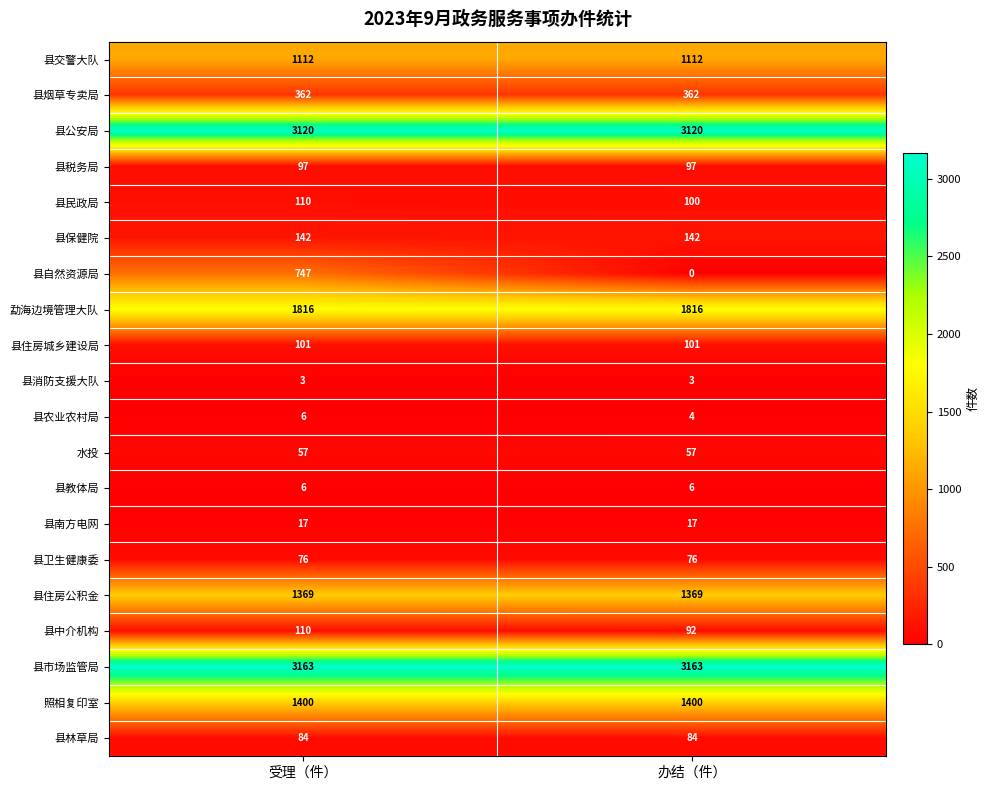

The 县公安局 series shows 3120 at 办结（件）. True or false?

True